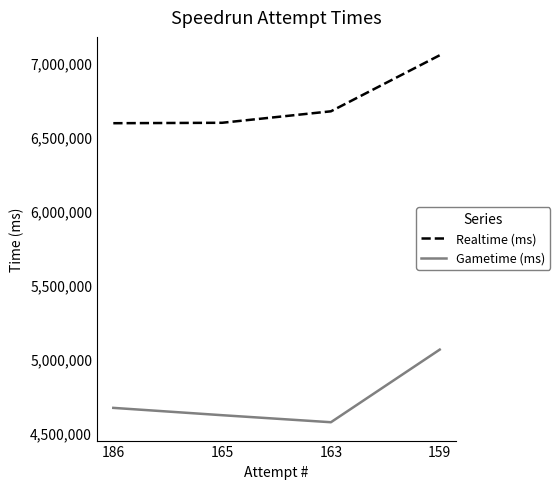

At 159, list the series in order from smallest to largest.

Gametime (ms), Realtime (ms)